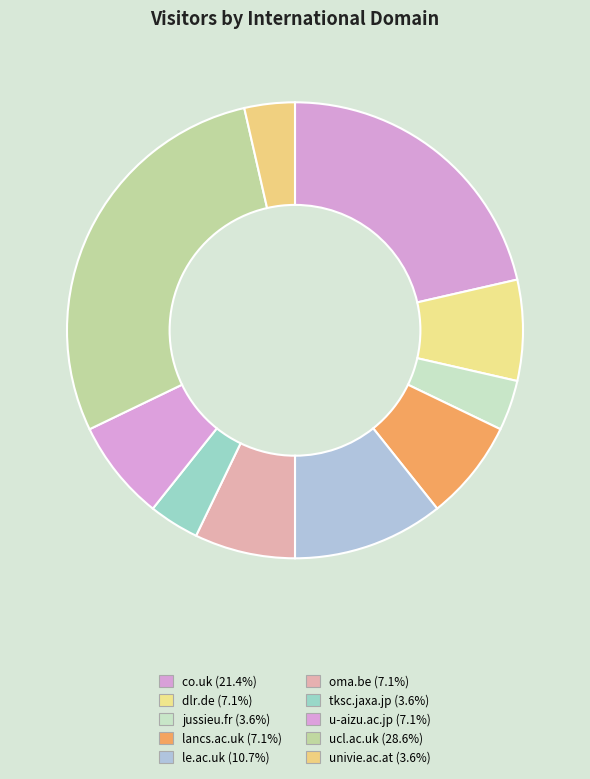

To the nearest percent, what is the difference between the ucl.ac.uk and jussieu.fr slice percentages?

25%